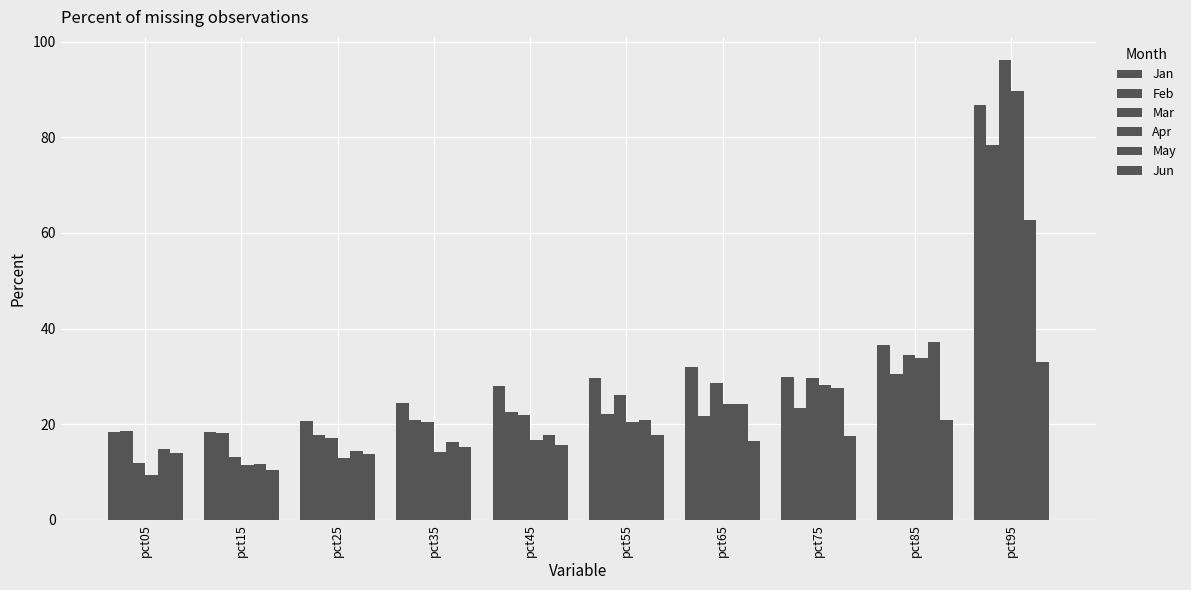

How many distinct data groups are displayed?

6